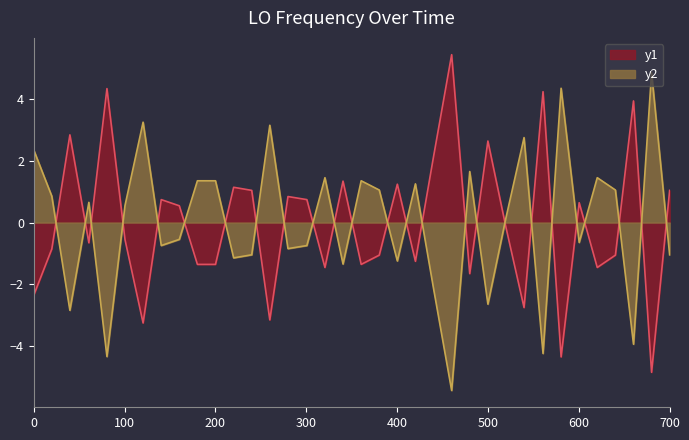

True or false: y1 and y2 cross at least once.

True